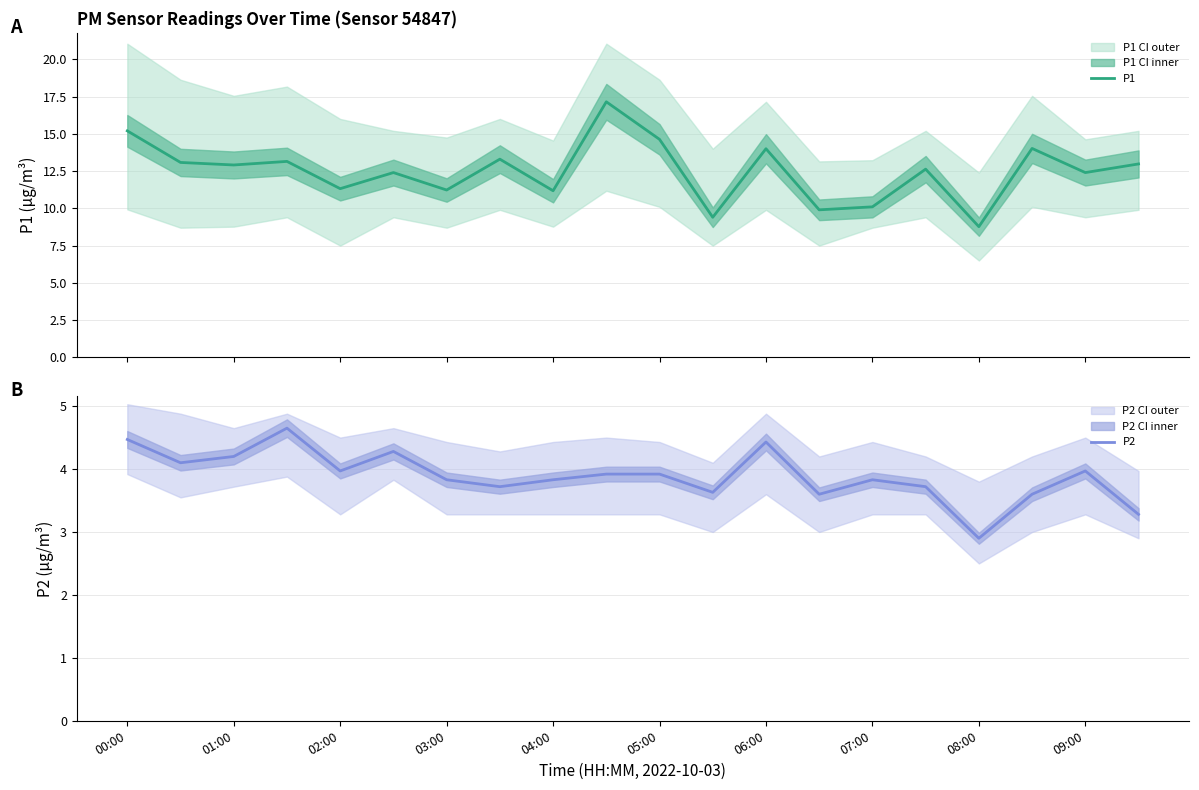

What is the lowest value of the P1 series?

8.8